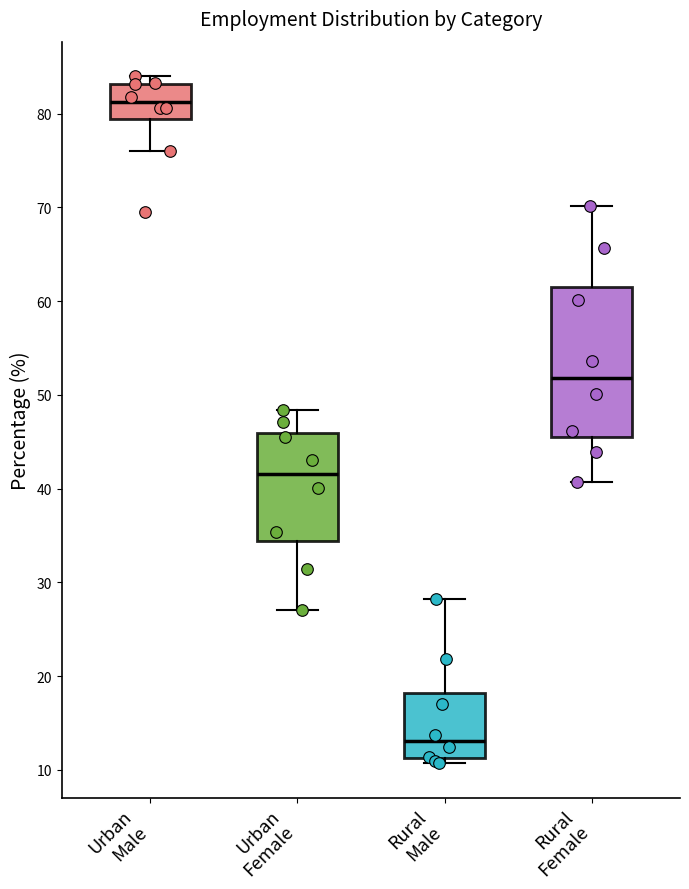

Which box has the lowest median line?

Rural Male